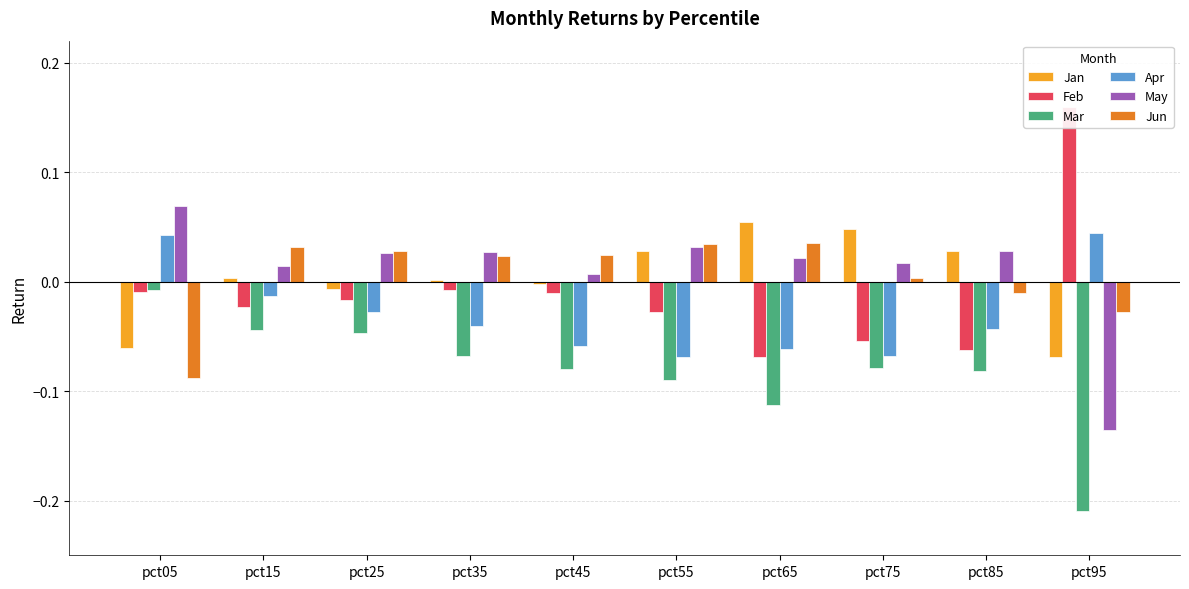

Between pct55 and pct95, which series saw the biggest shift?

Feb